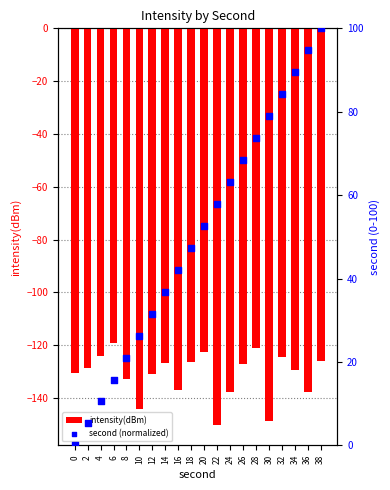

What is the total value across all series at 20?

-69.9